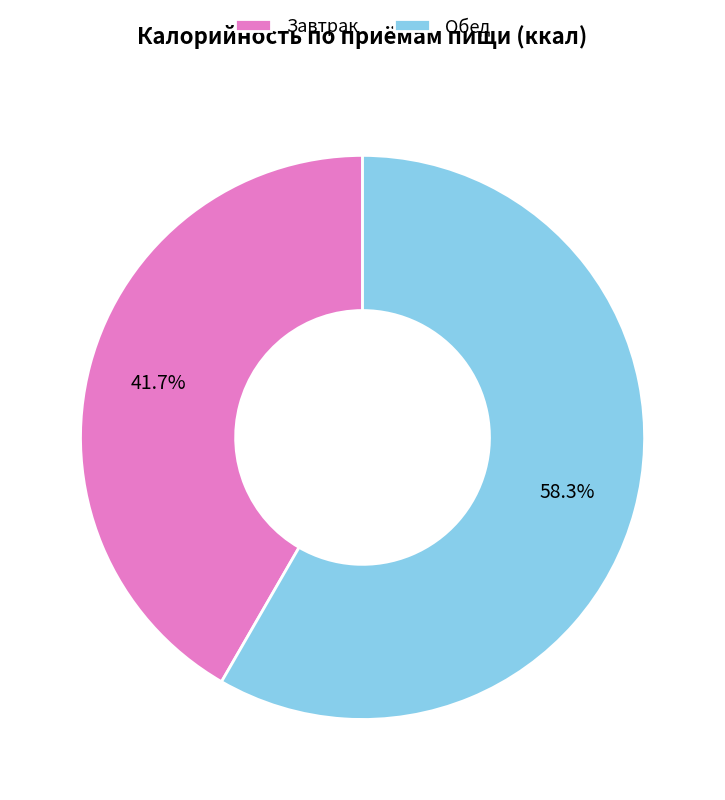

Which category has the smallest portion of the pie?

Завтрак